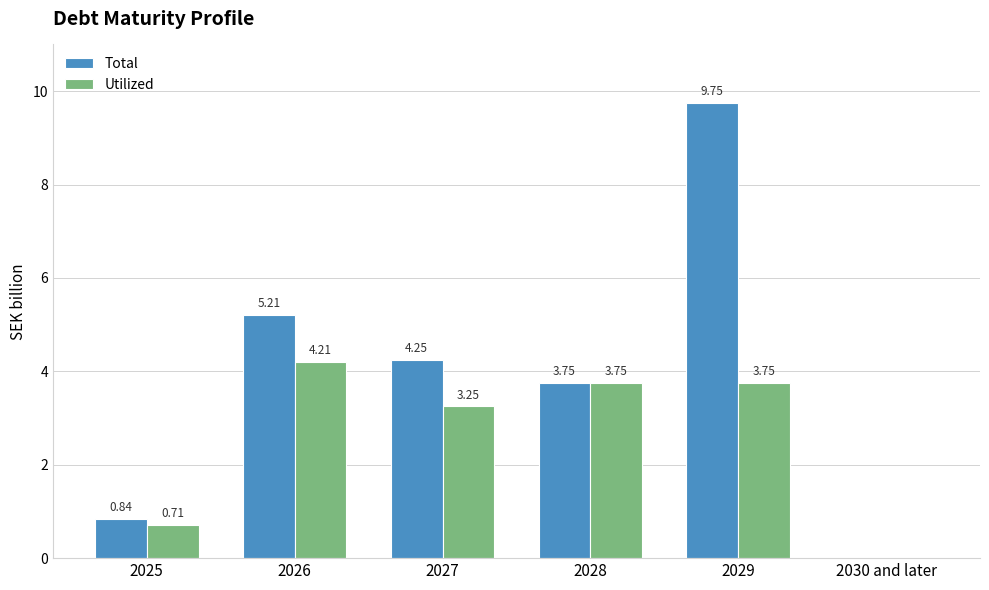

Is it true that Total equals 4.2 at 2027?

True